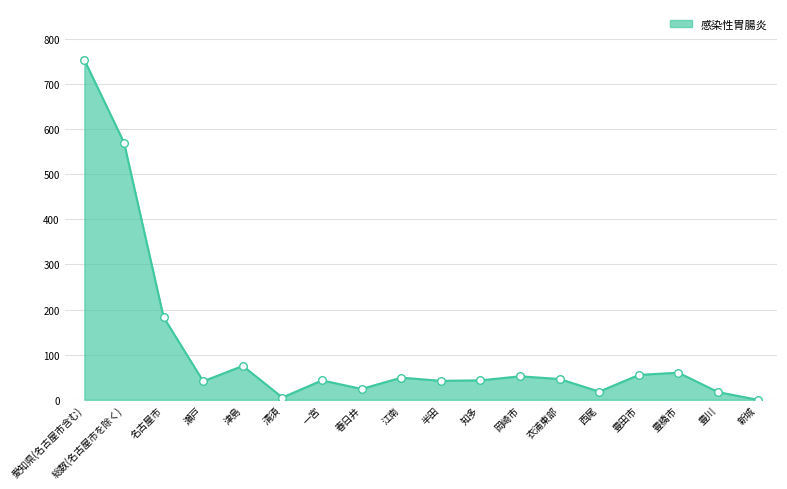

Between 春日井 and 名古屋市, which is larger?

名古屋市